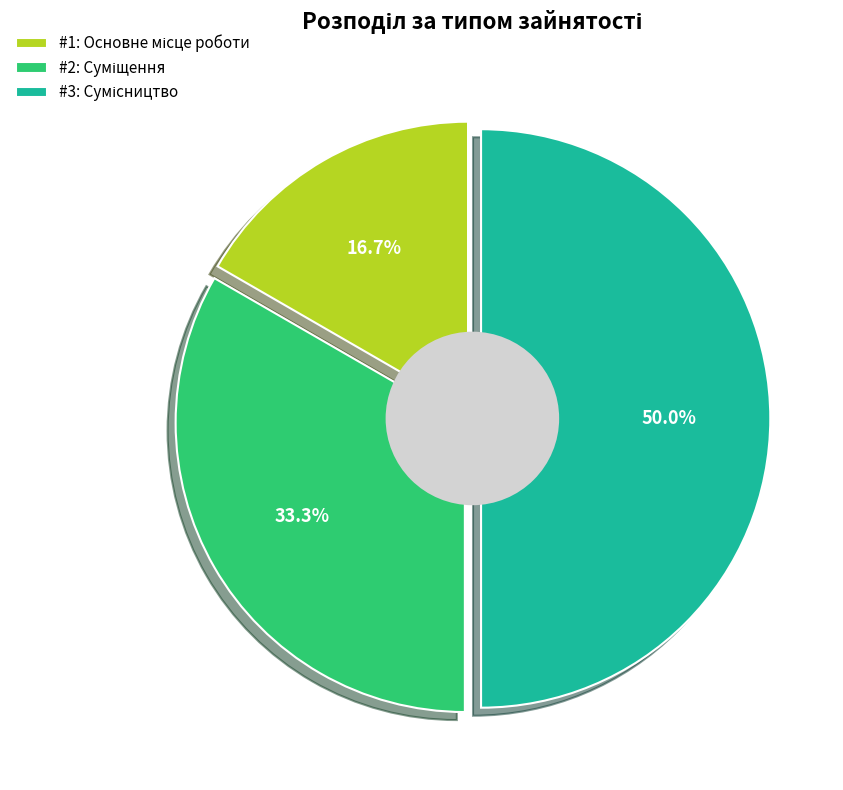

To the nearest percent, what is the average slice percentage?

33%